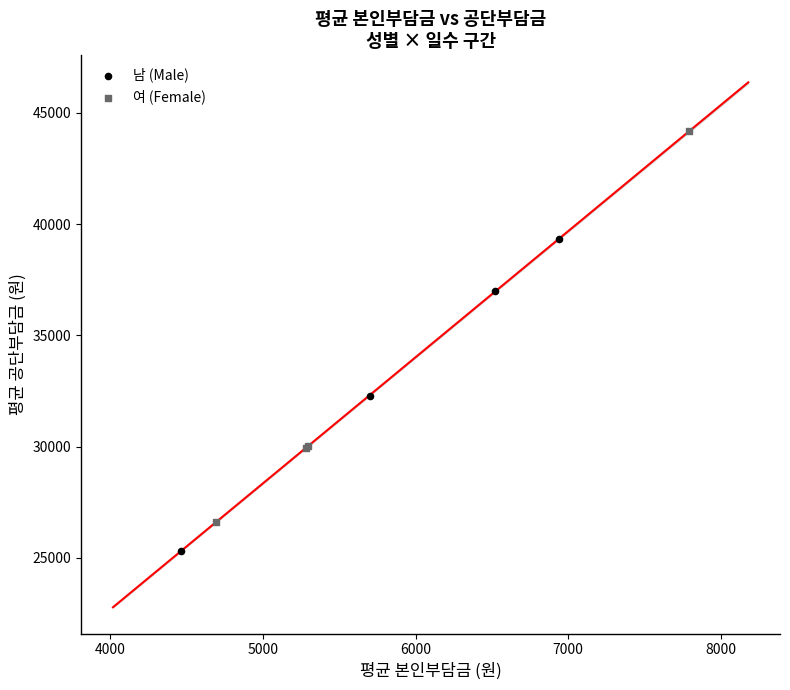

Which series contains the highest Y value?

여 (Female)